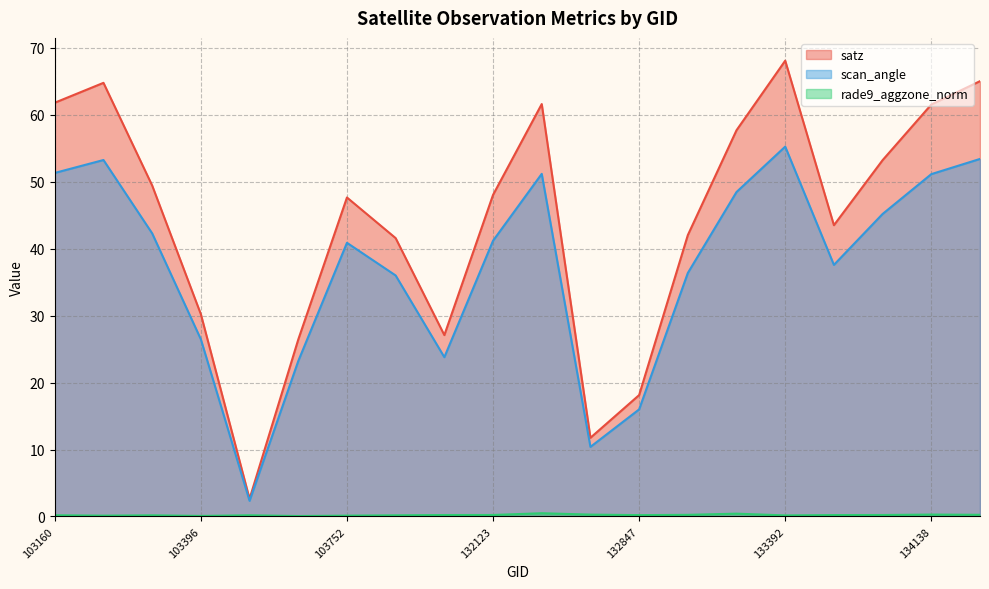

Between 131947 and 103278, which is larger?

103278